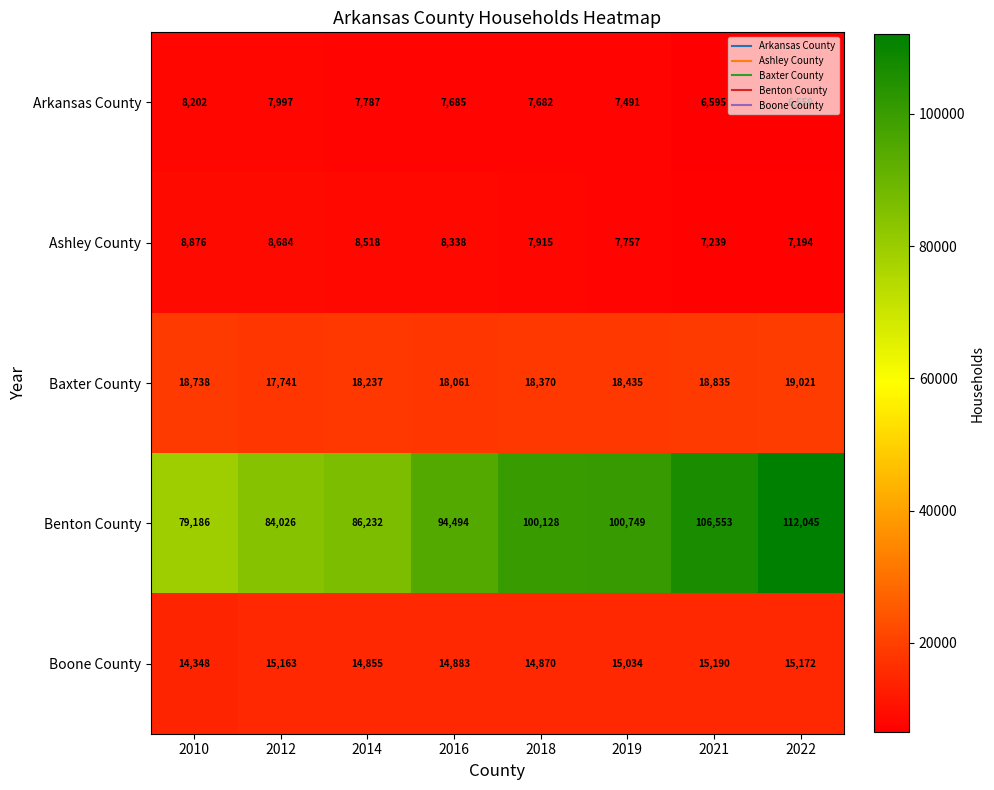

Rank the series by their maximum value, from highest to lowest.

Benton County, Baxter County, Boone County, Ashley County, Arkansas County